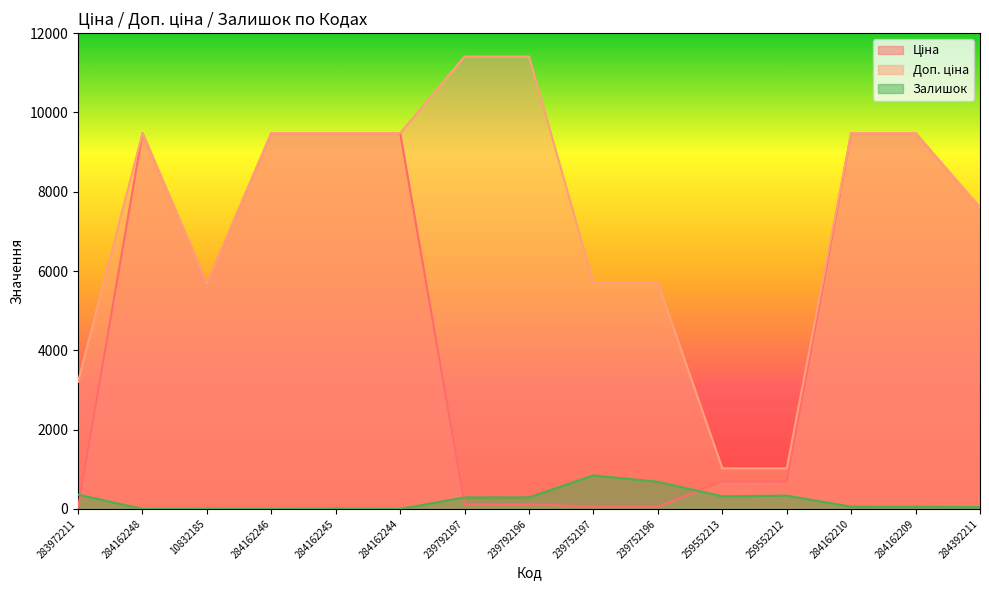

How many categories are shown in the chart?

15